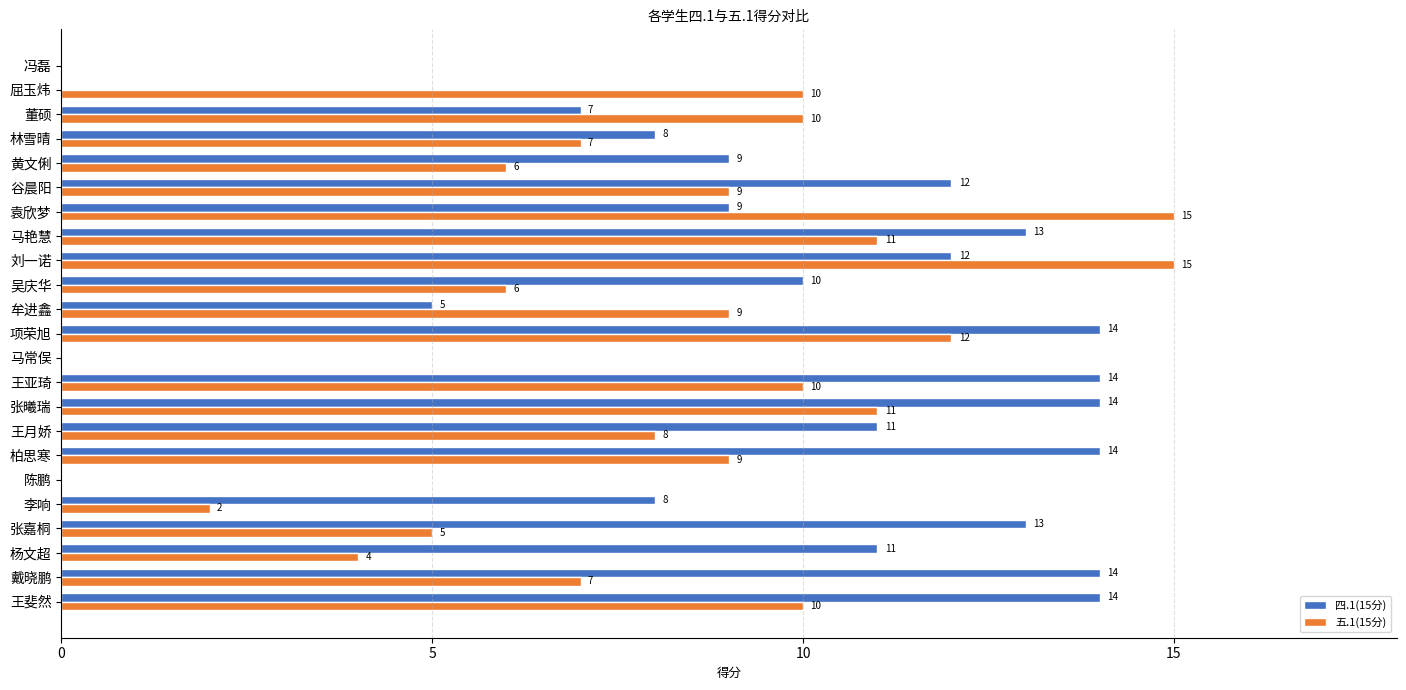

True or false: 四.1(15分) has a value of 11 at 杨文超.

True